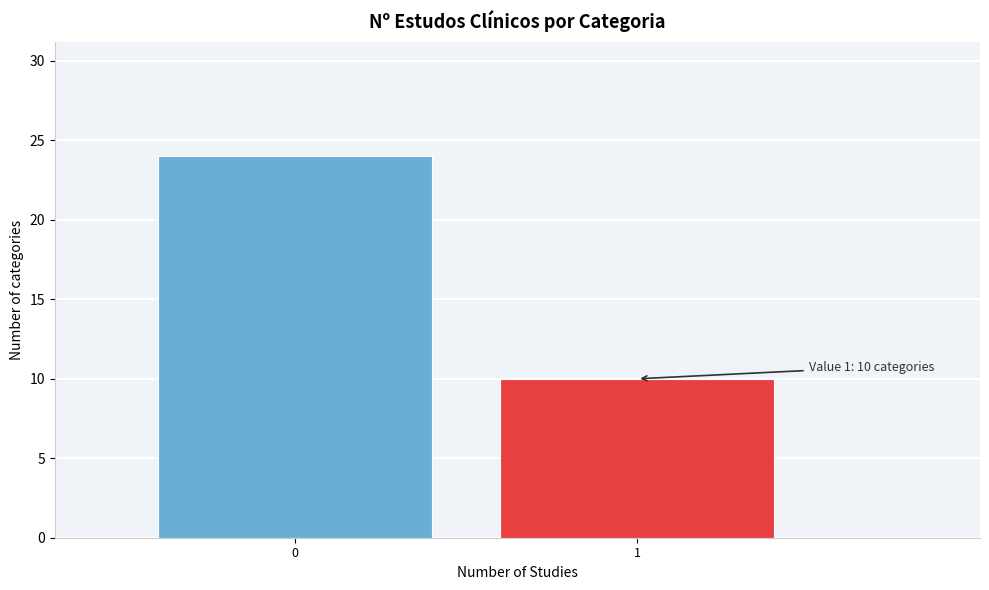

Reading left to right, list all the values displayed in this chart.

0=24	1=10